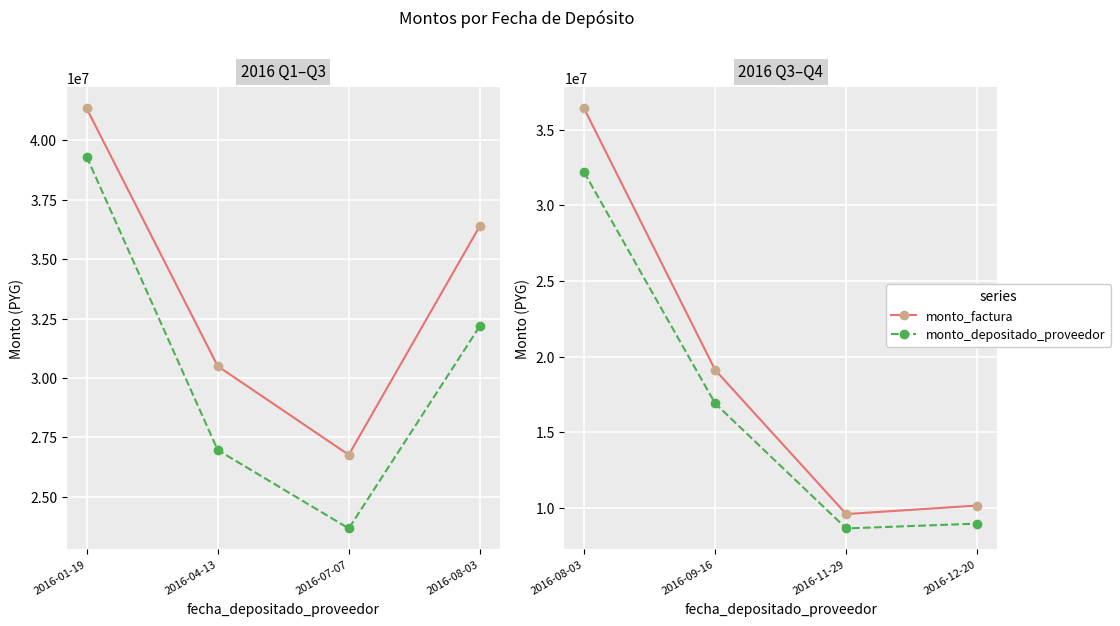

At 2016-11-29, list the series in order from largest to smallest.

monto_factura, monto_depositado_proveedor